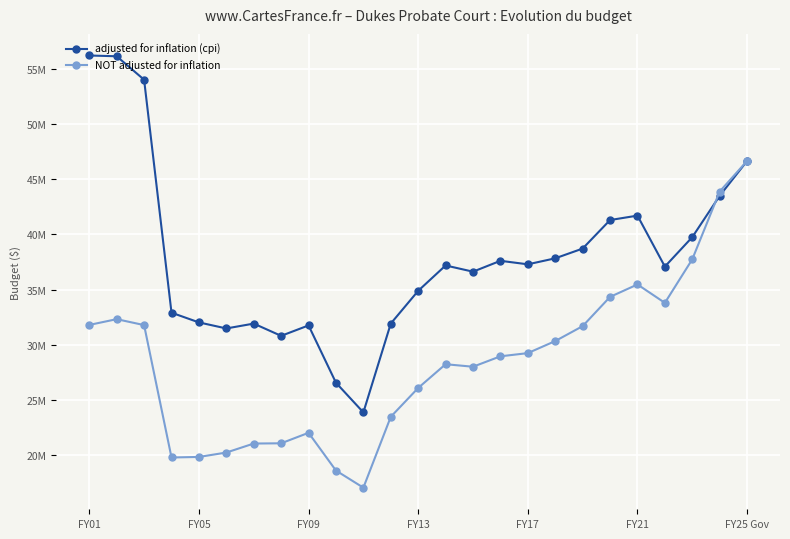

Does the chart have visible grid lines?

Yes